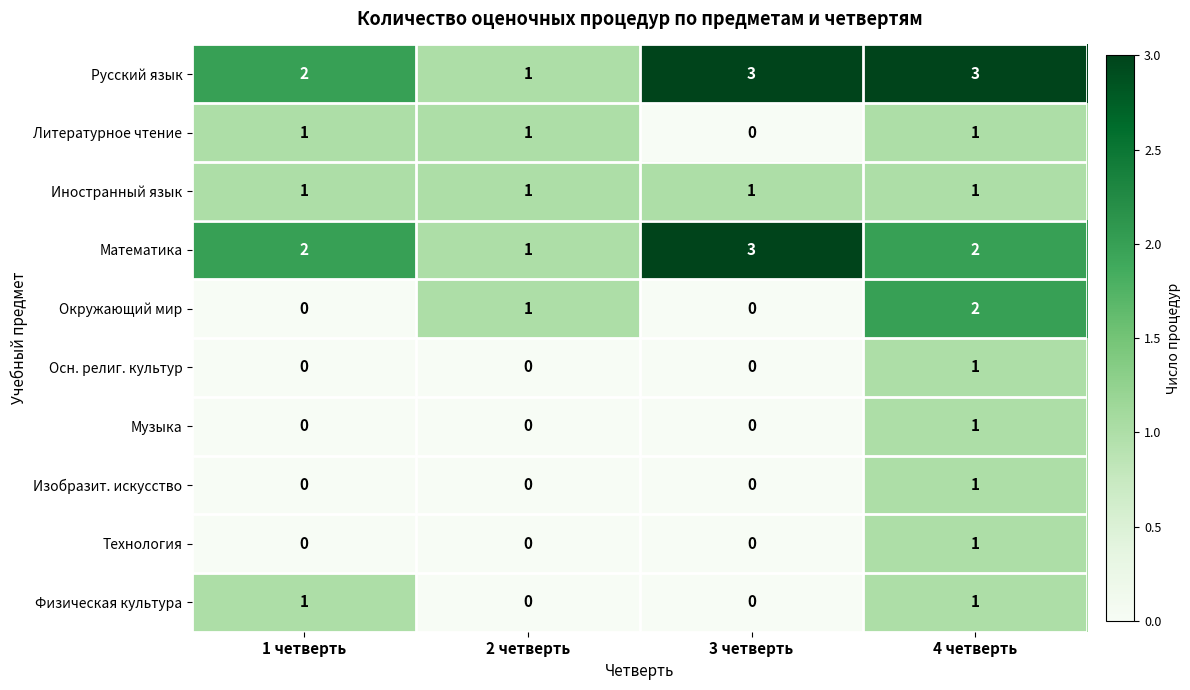

What is the maximum value shown in the chart?

3